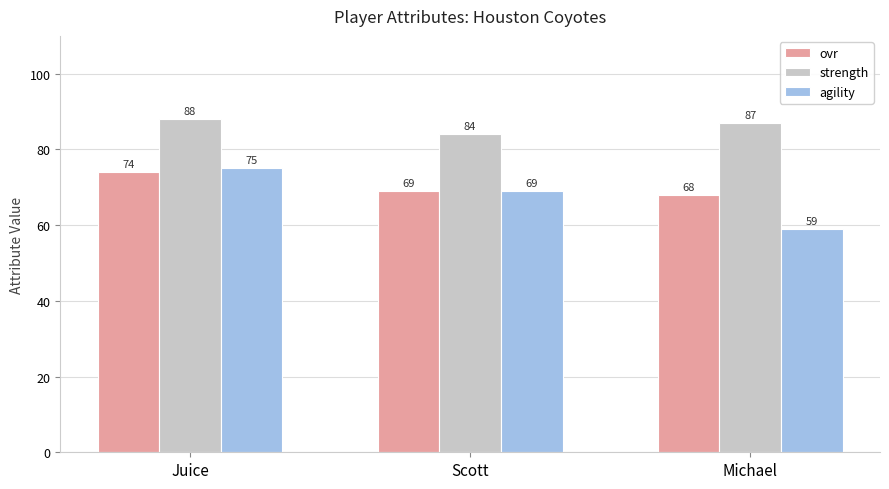

The value of strength at Scott is 36. True or false?

False